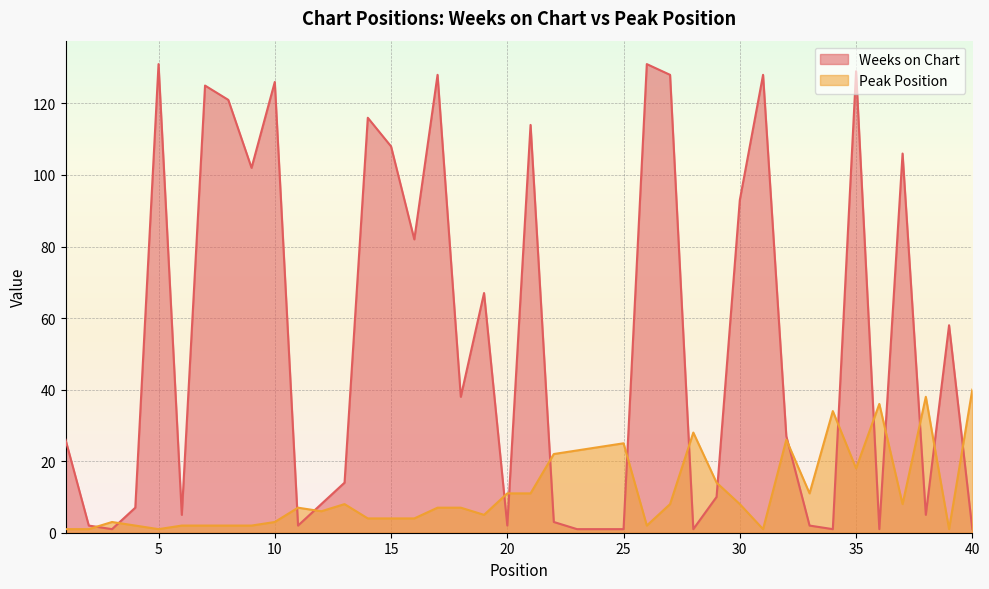

How many lines are shown in the chart?

2